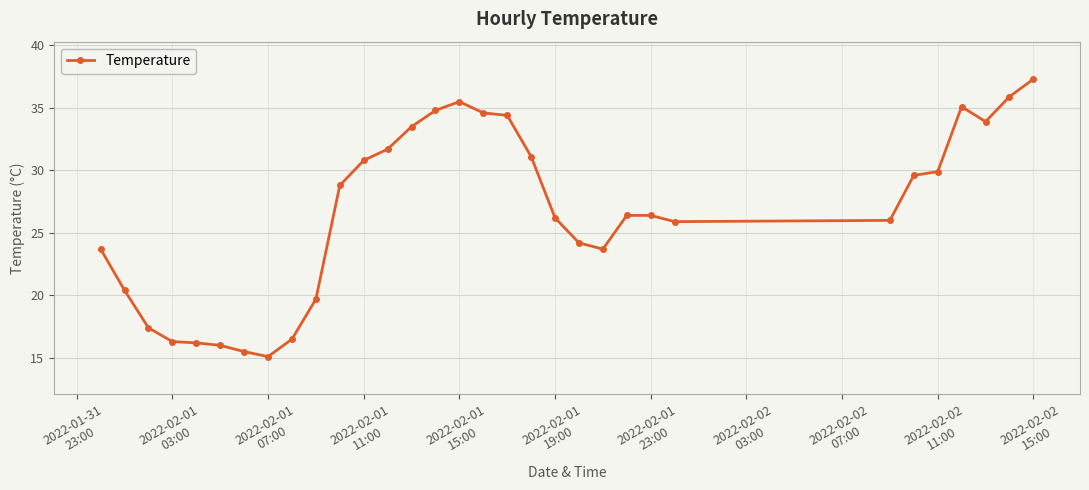

Count the number of data series in this chart.

1